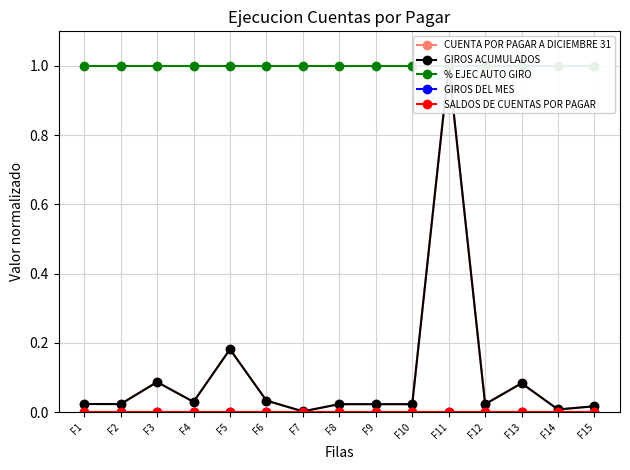

Which series changed the most between F7 and F15?

CUENTA POR PAGAR A DICIEMBRE 31